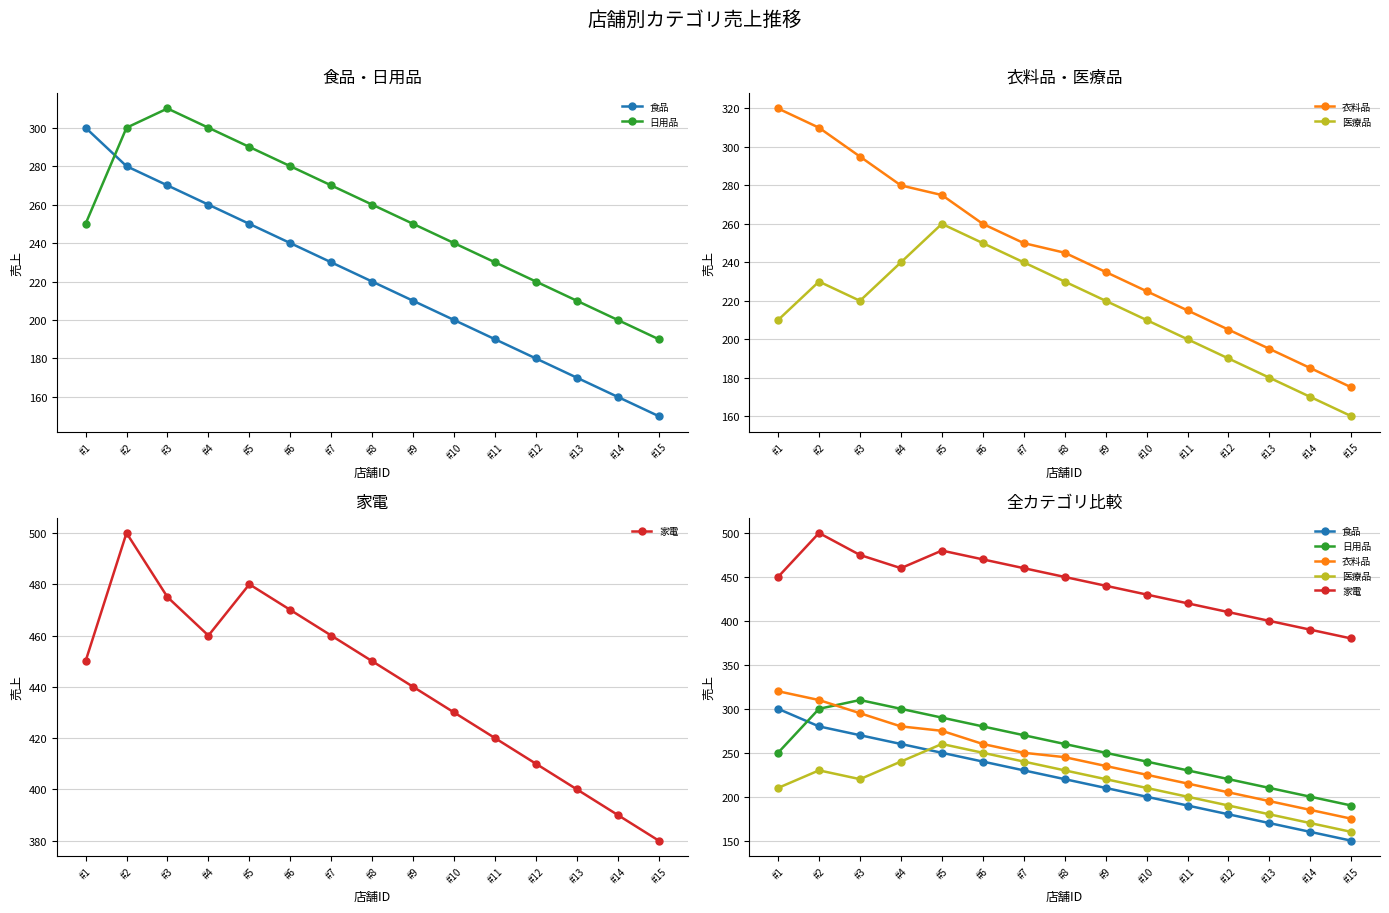

At which label is 食品 closest to 225?

#7